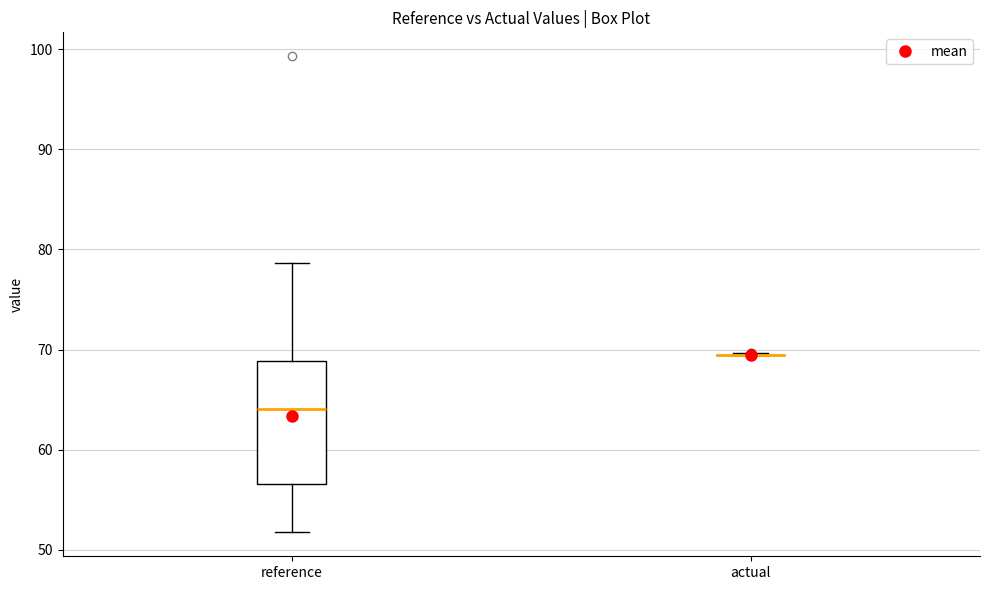

Reading left to right, transcribe this box plot: for each box, give where its median line is, the range the box spans, and where its two whiskers end, as read against the y-axis. The values are not printed on the chart, so give them approximately, as read against the axis.

reference: median 64, box 57 to 69, whiskers 52 to 79
actual: box collapsed to a line at 69, whiskers 69 to 70